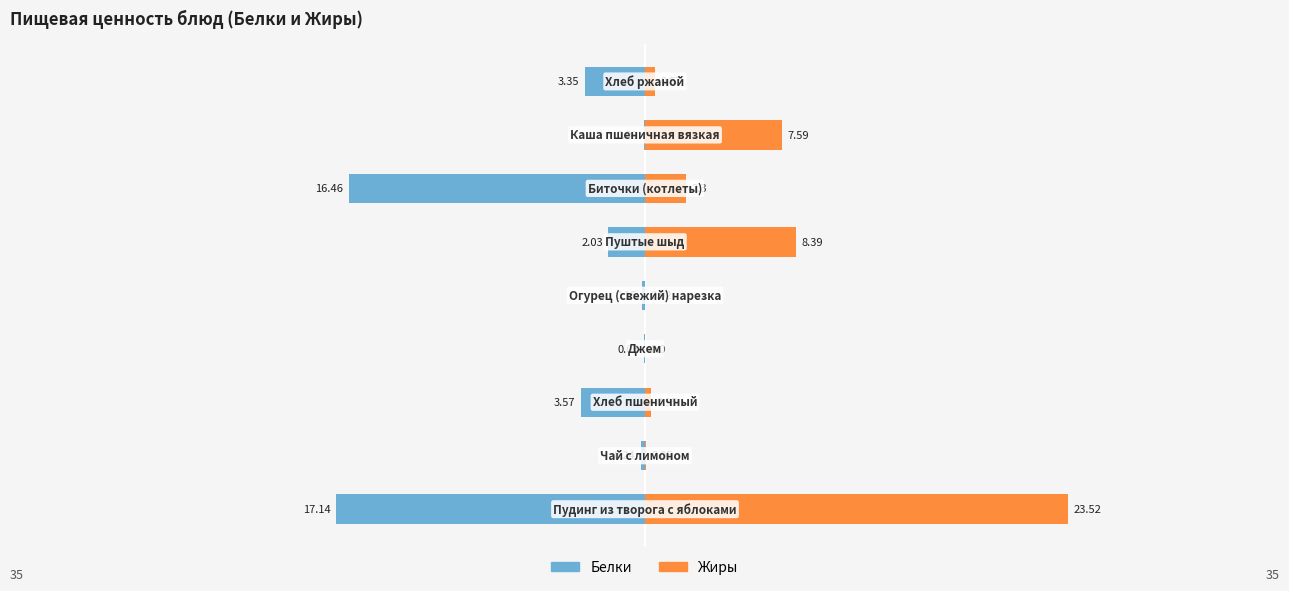

What is the maximum value shown in the chart?

23.5